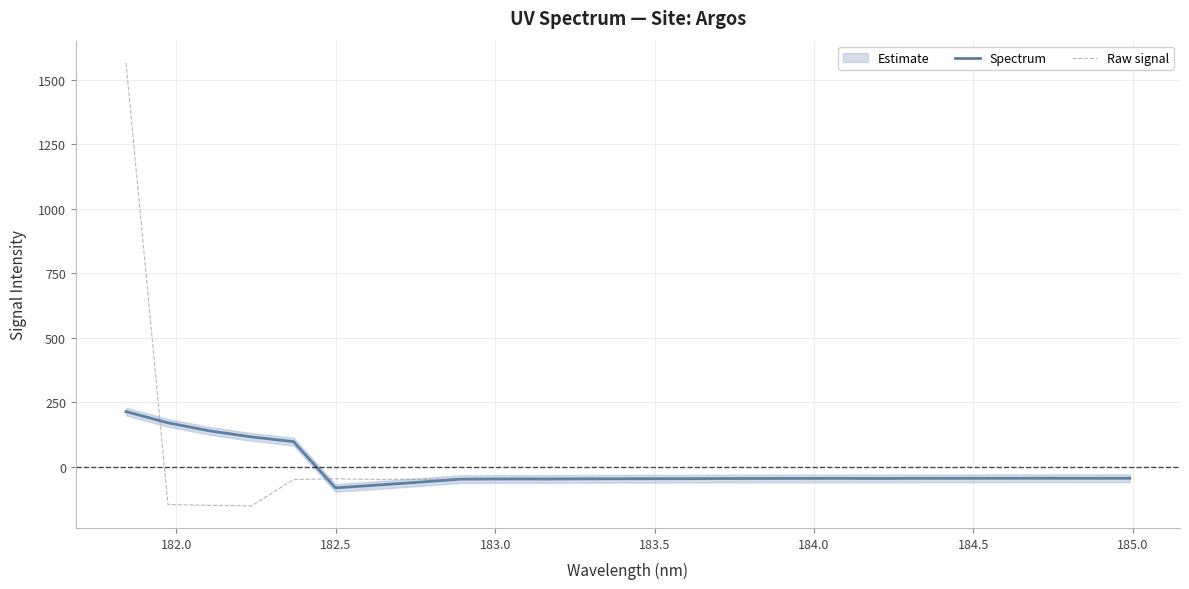

What is the highest value of the Raw signal series?

1566.2